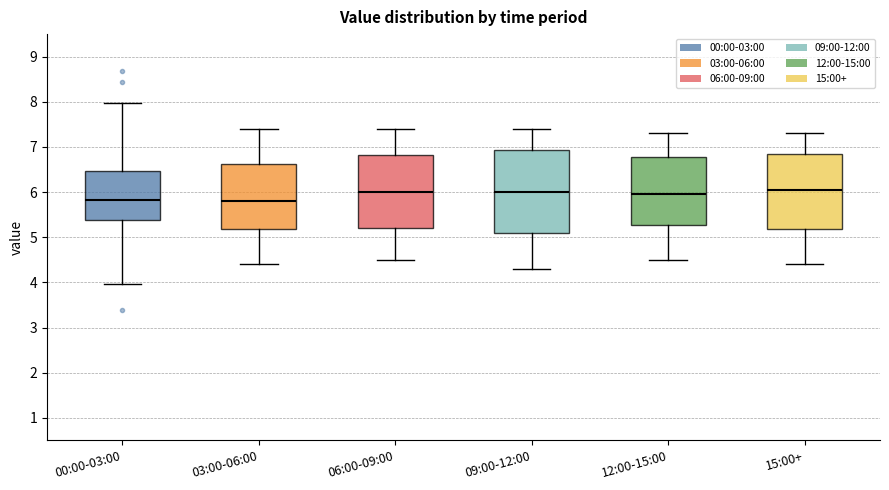

Reading left to right, read every box against the y-axis: the position of its median line, the range the box covers, and the ends of its whiskers. The values are not printed on the chart, so give them approximately, as read against the axis.

00:00-03:00: median 5.8, box 5.4 to 6.5, whiskers 4.0 to 8.0
03:00-06:00: median 5.8, box 5.2 to 6.6, whiskers 4.4 to 7.4
06:00-09:00: median 6.0, box 5.2 to 6.8, whiskers 4.5 to 7.4
09:00-12:00: median 6.0, box 5.1 to 6.9, whiskers 4.3 to 7.4
12:00-15:00: median 6.0, box 5.3 to 6.8, whiskers 4.5 to 7.3
15:00+: median 6.1, box 5.2 to 6.9, whiskers 4.4 to 7.3